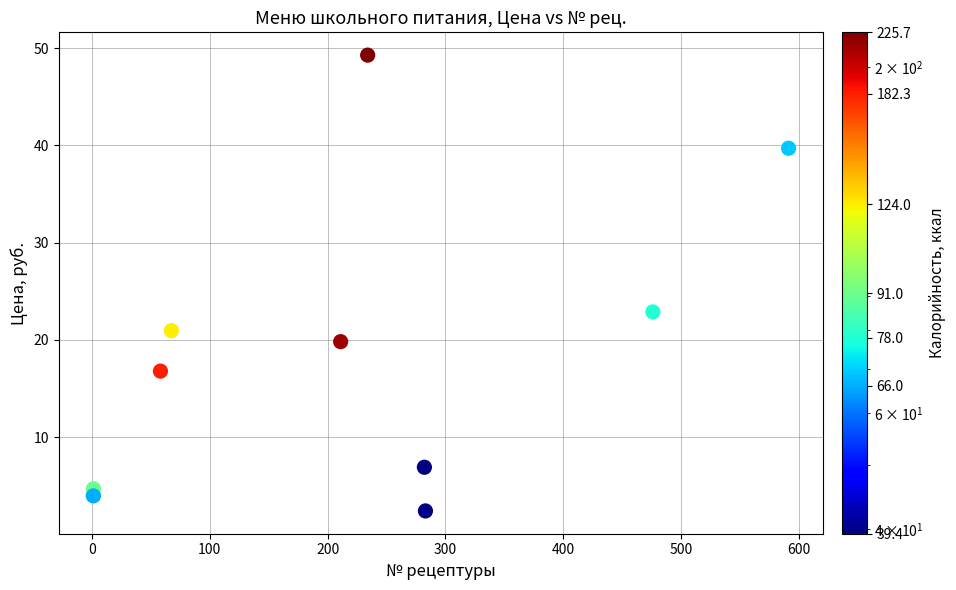

What Y value in the scatter plot is closest to 25?

22.9